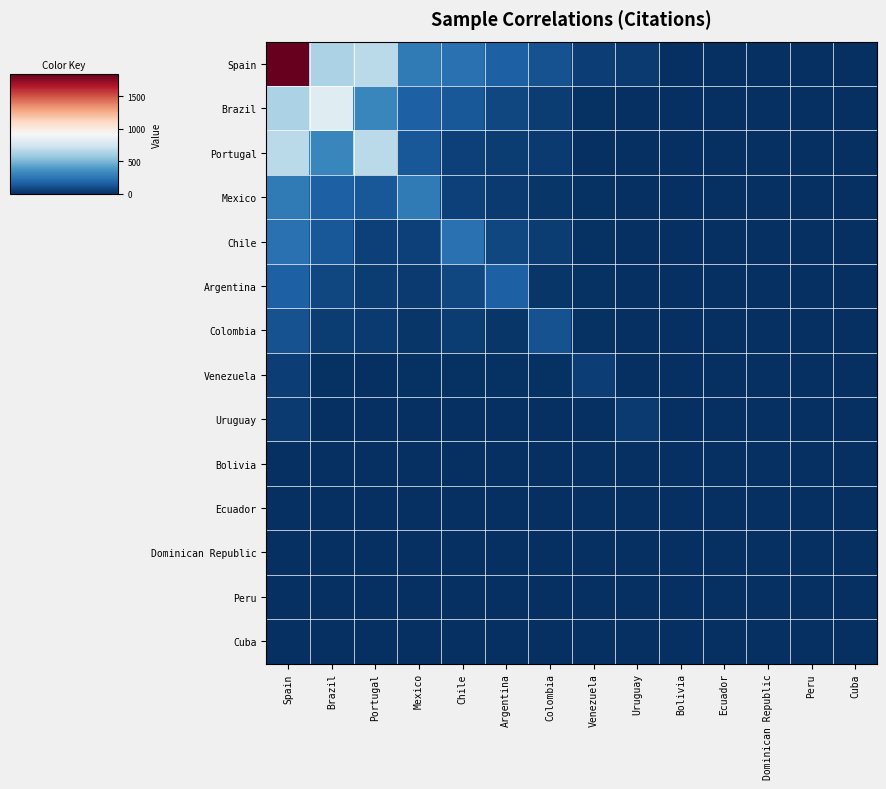

Which series has the largest total across all categories?

Spain